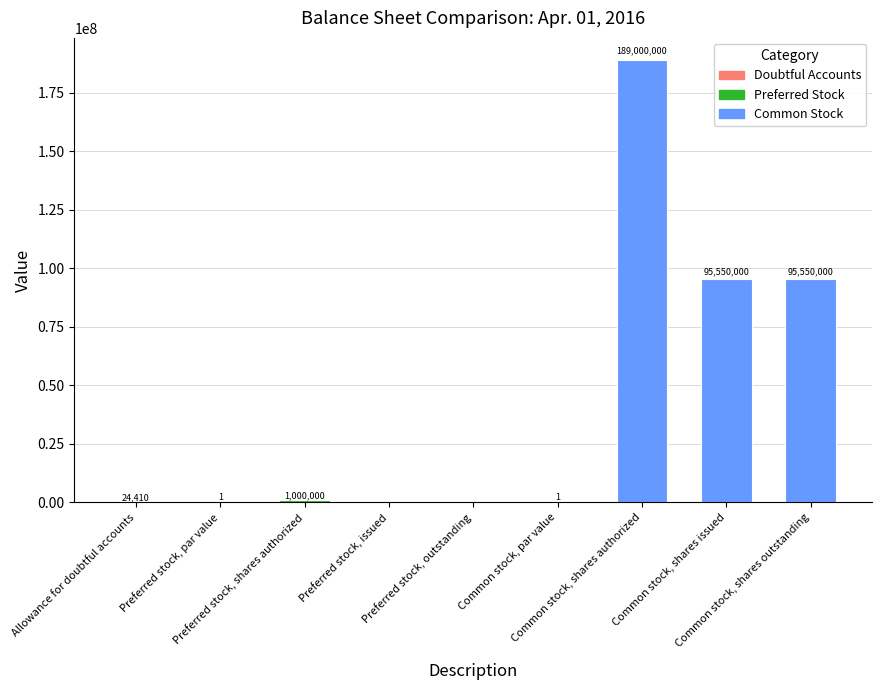

The value at Common stock, shares issued is 95550000. True or false?

True